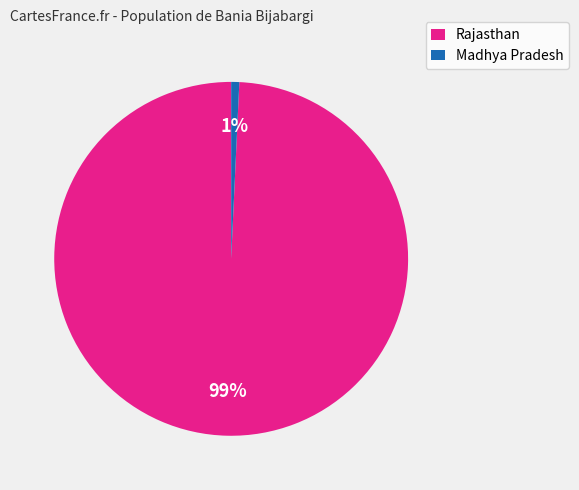

Does Rajasthan account for over 50% of the chart?

Yes